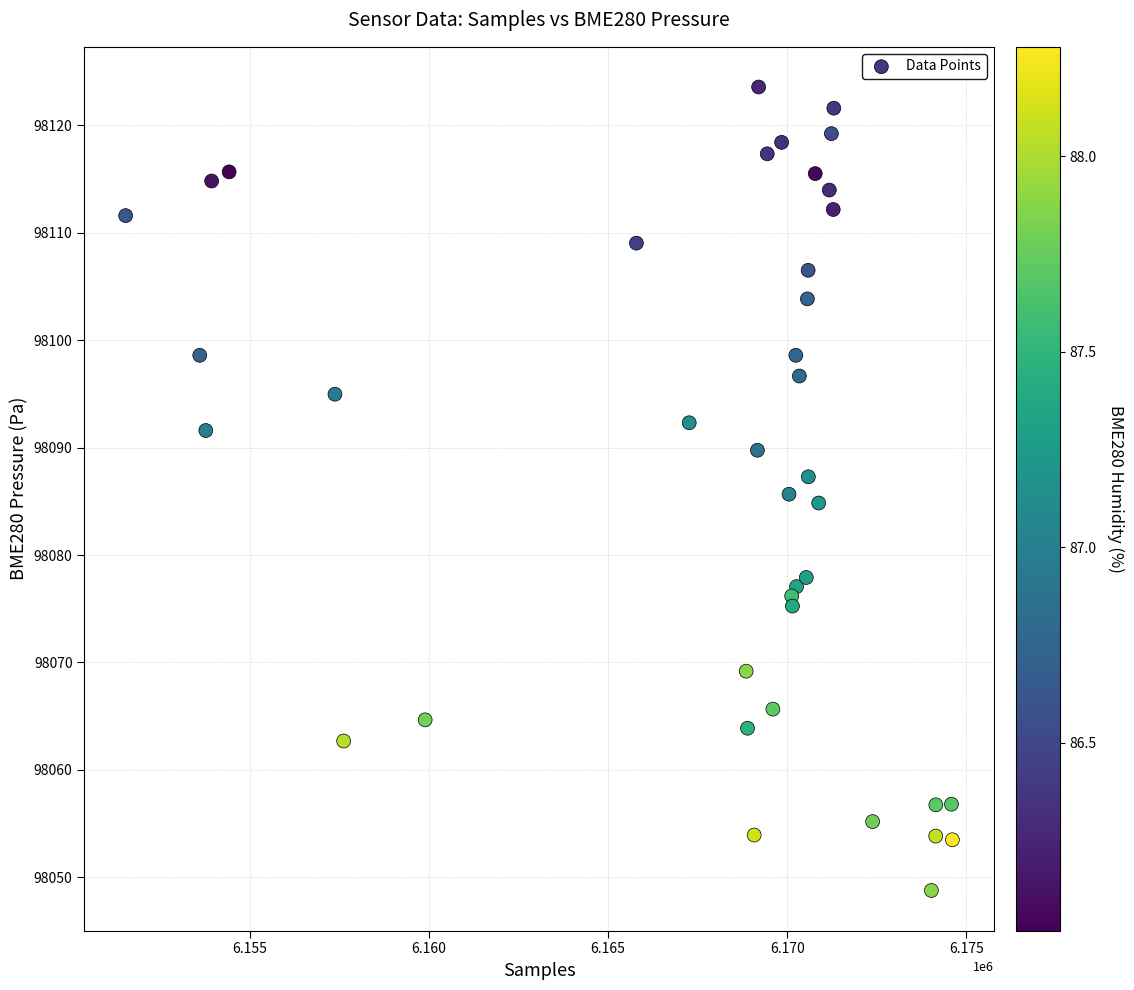

What is the range of X values (max minus min)?

23066.0